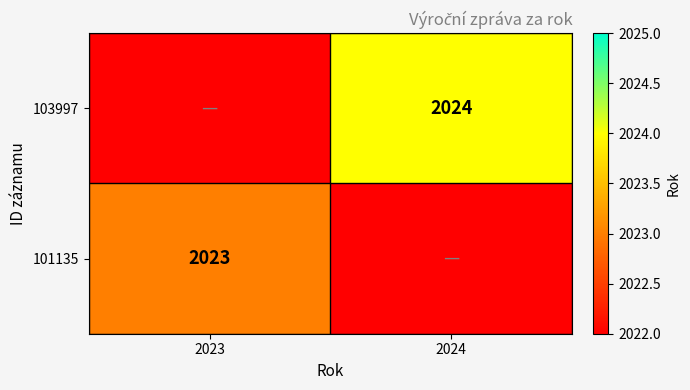

The value of 101135 at 2023 is 2023. True or false?

True